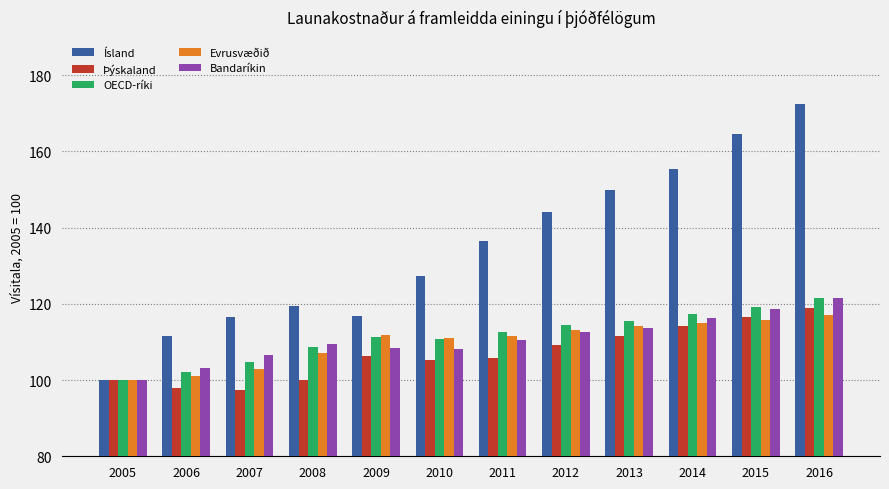

What is the approximate value of OECD-ríki at 2005?

100.0